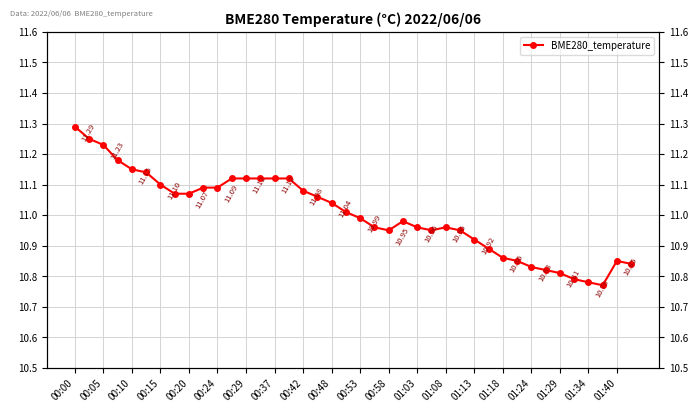

What is the difference between the maximum and minimum values?

0.5